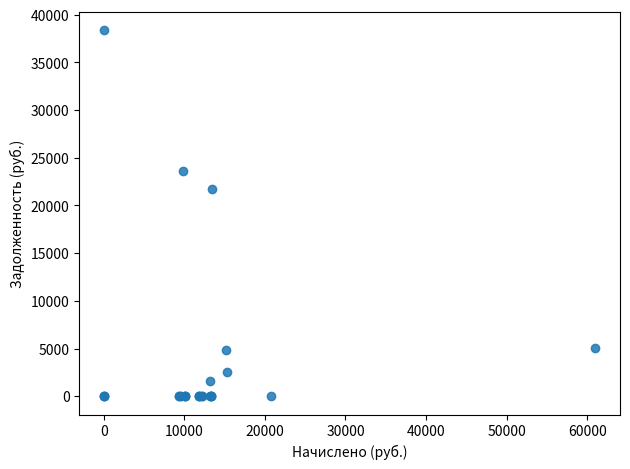

What Y value in the scatter plot is closest to 19195?

21764.0